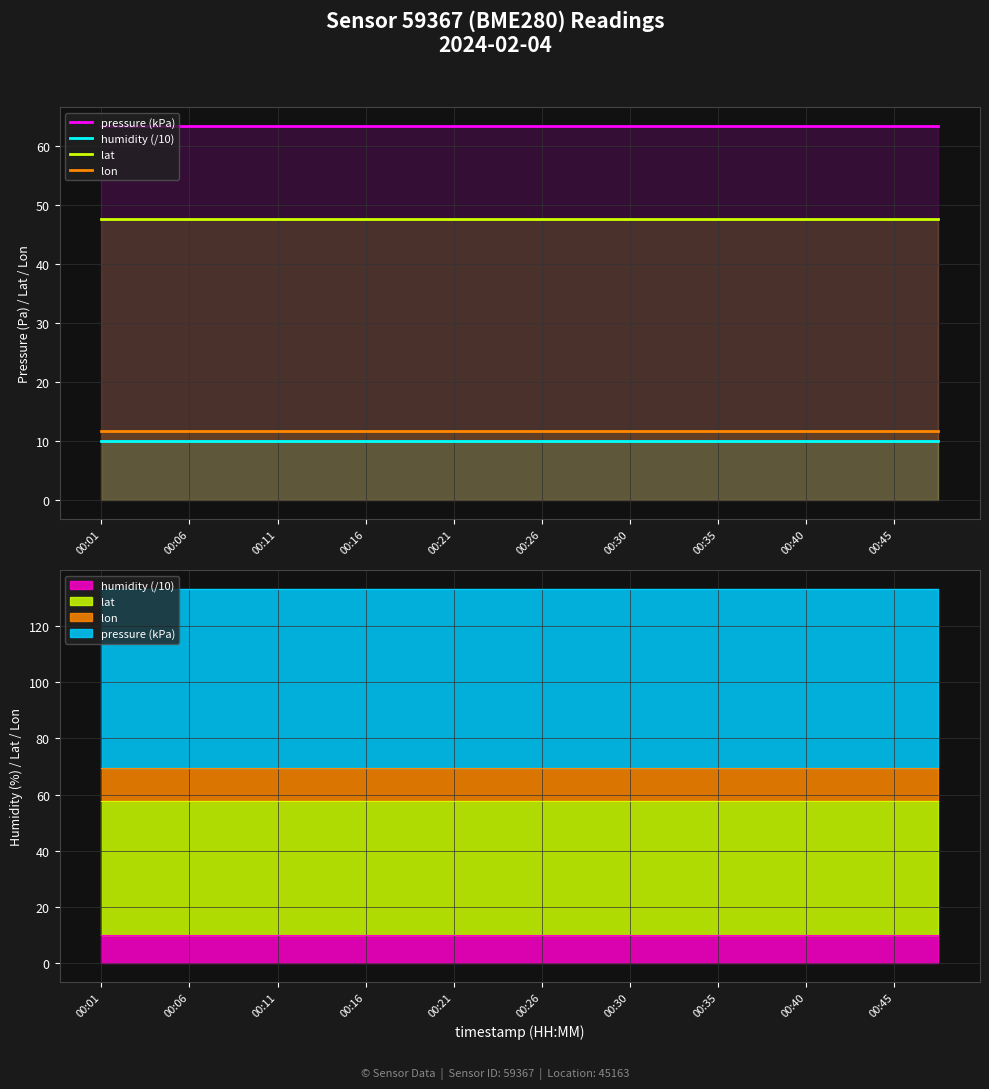

What is the maximum value for humidity (/10)?

10.0